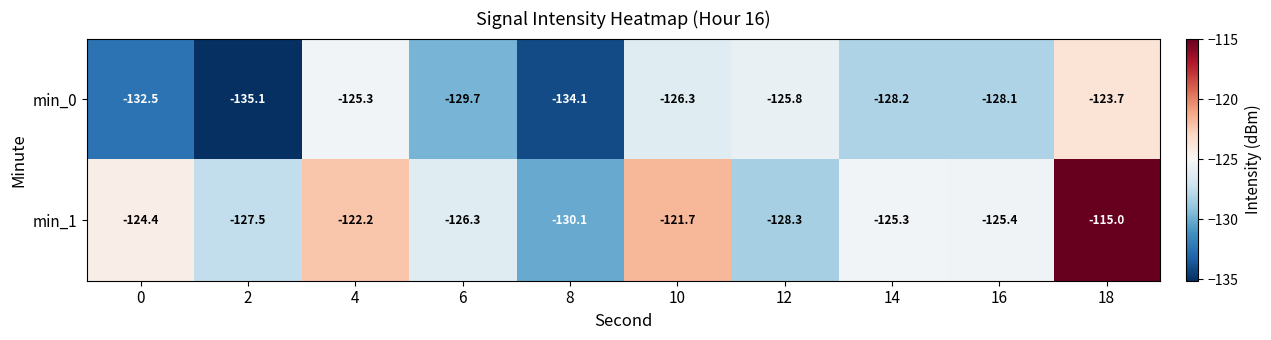

True or false: min_0 has a value of -128.2 at 14.

True